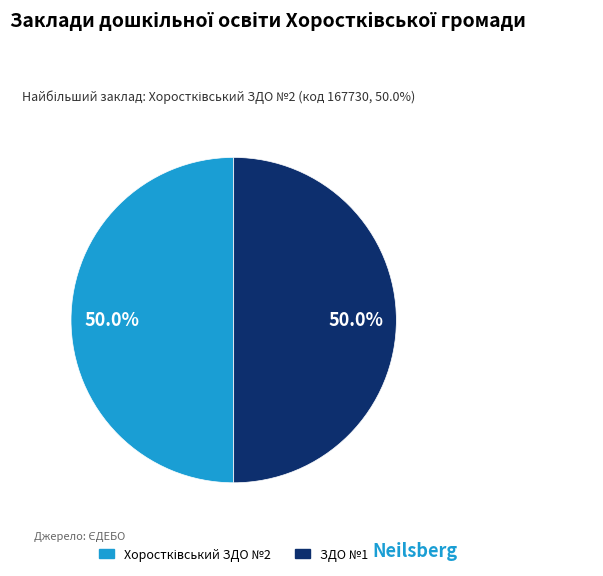

How many segments does this pie chart have?

2